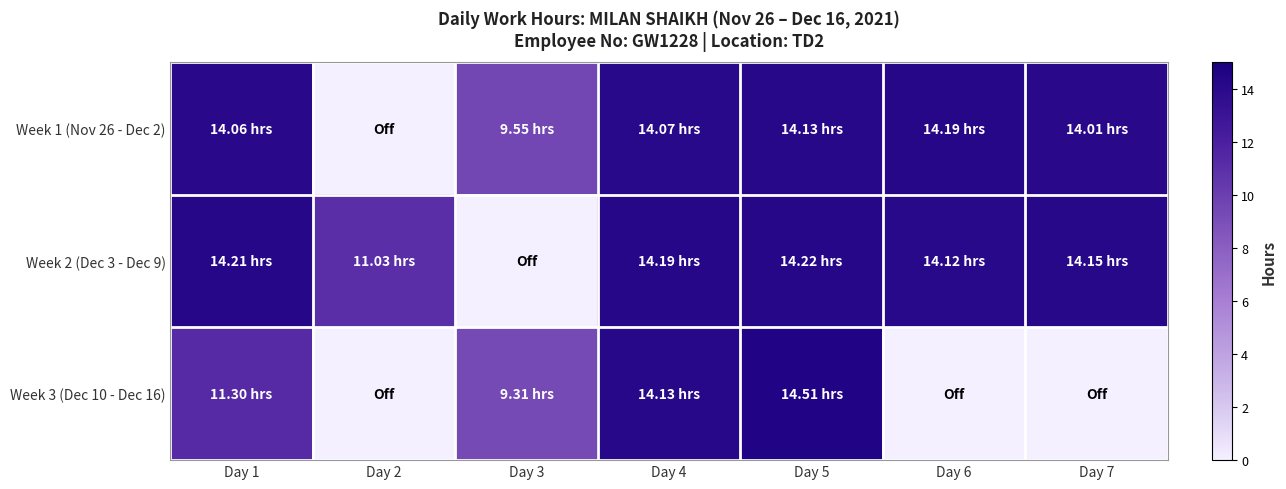

At how many categories does at least one series exceed 1?

7